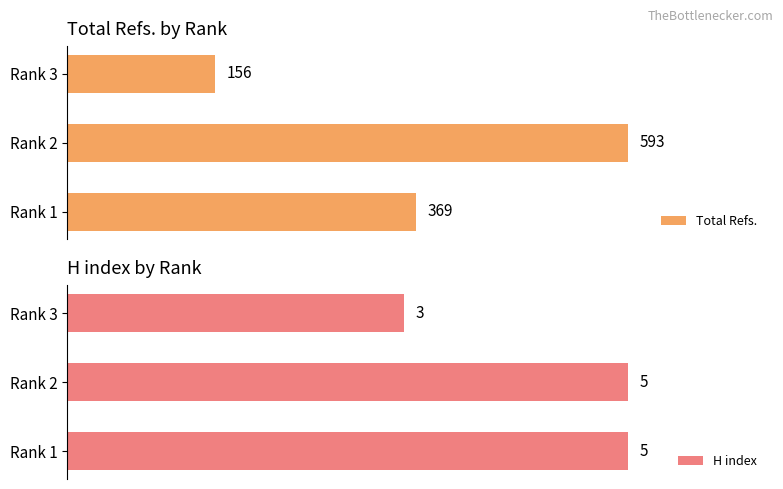

How many groups of bars are there?

3